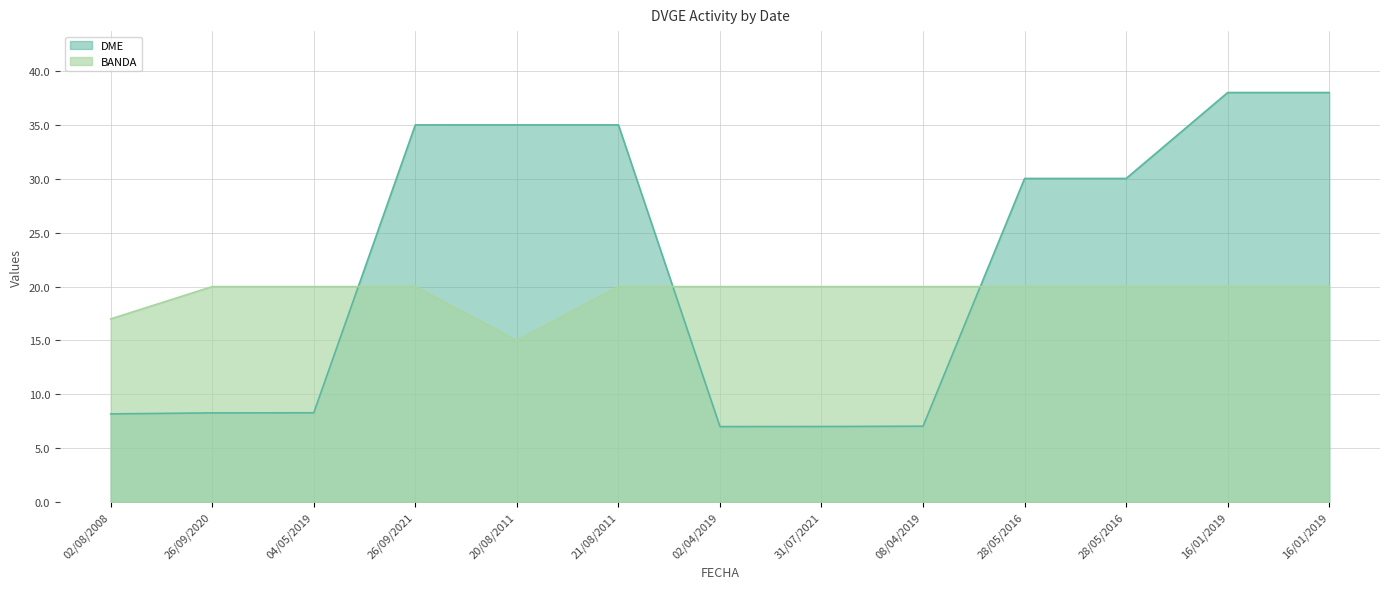

At which category is the sum across all series the highest?

16/01/2019